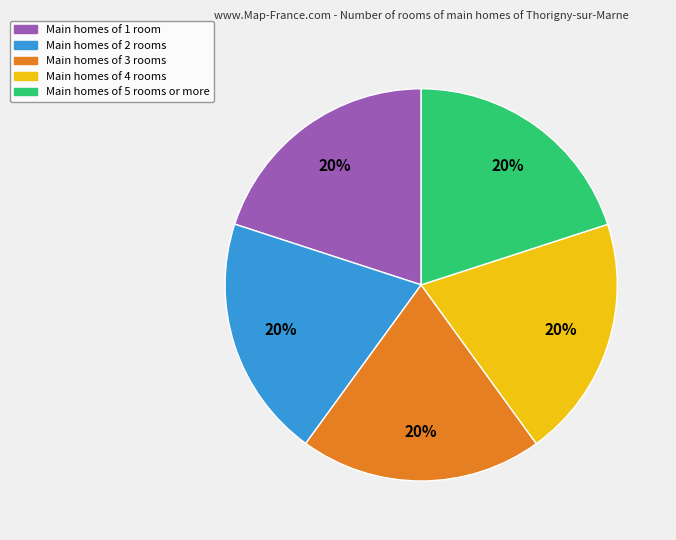

Do Main homes of 2 rooms and Main homes of 3 rooms together represent more than half of the pie?

No